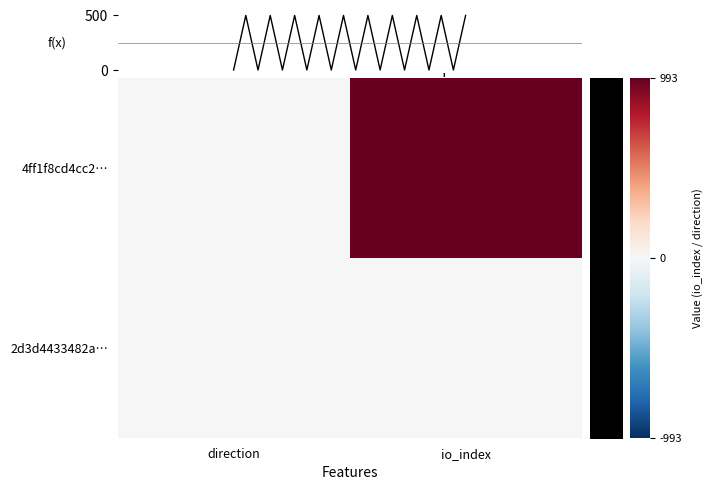

Rank the series by their average value, from highest to lowest.

4ff1f8cd4cc2…, 2d3d4433482a…